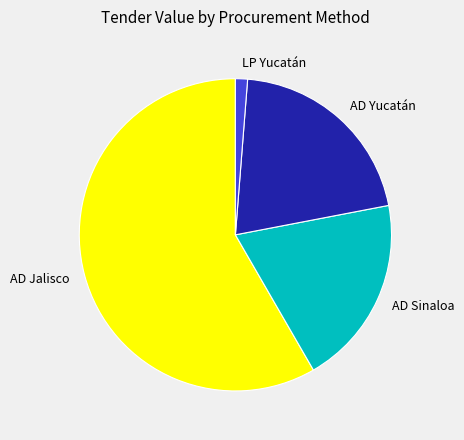

How many segments does this pie chart have?

4